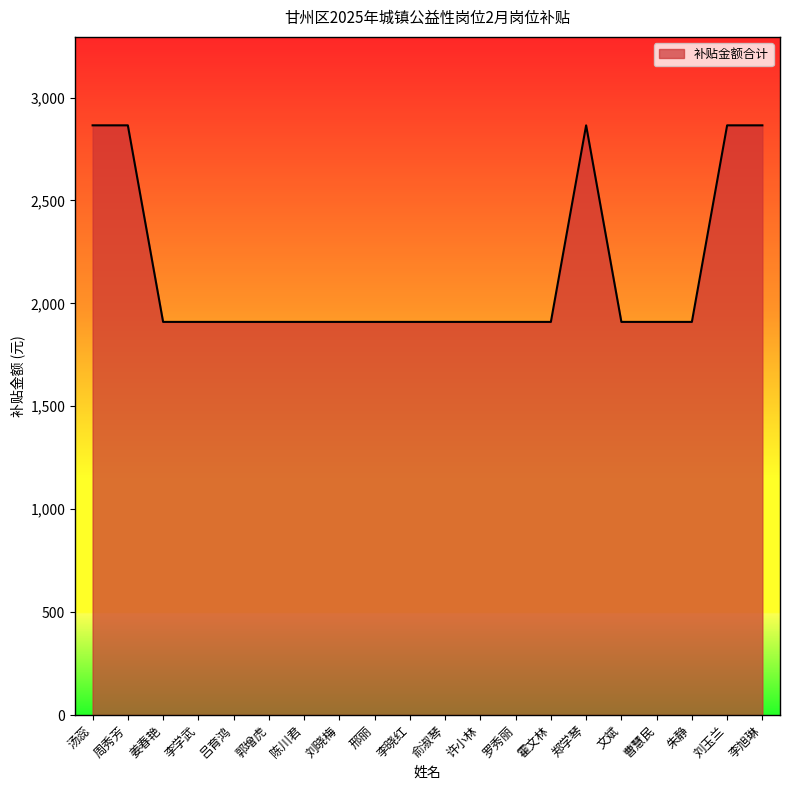

Between 刘玉兰 and 邢丽, which is larger?

刘玉兰